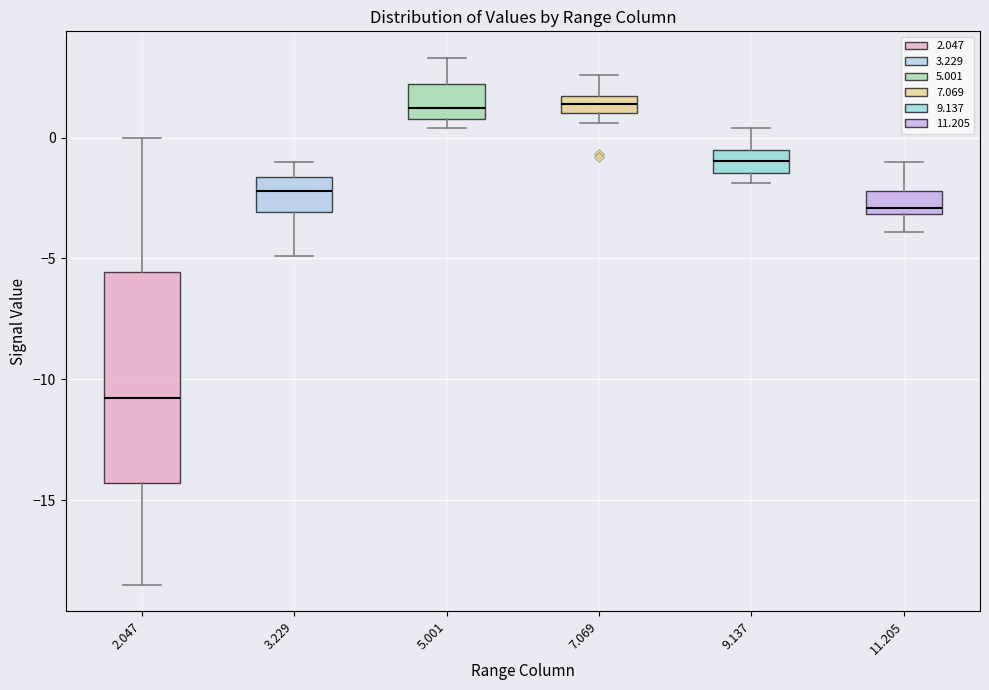

Comparing the boxes themselves (not the whiskers), which one is the tallest?

2.047